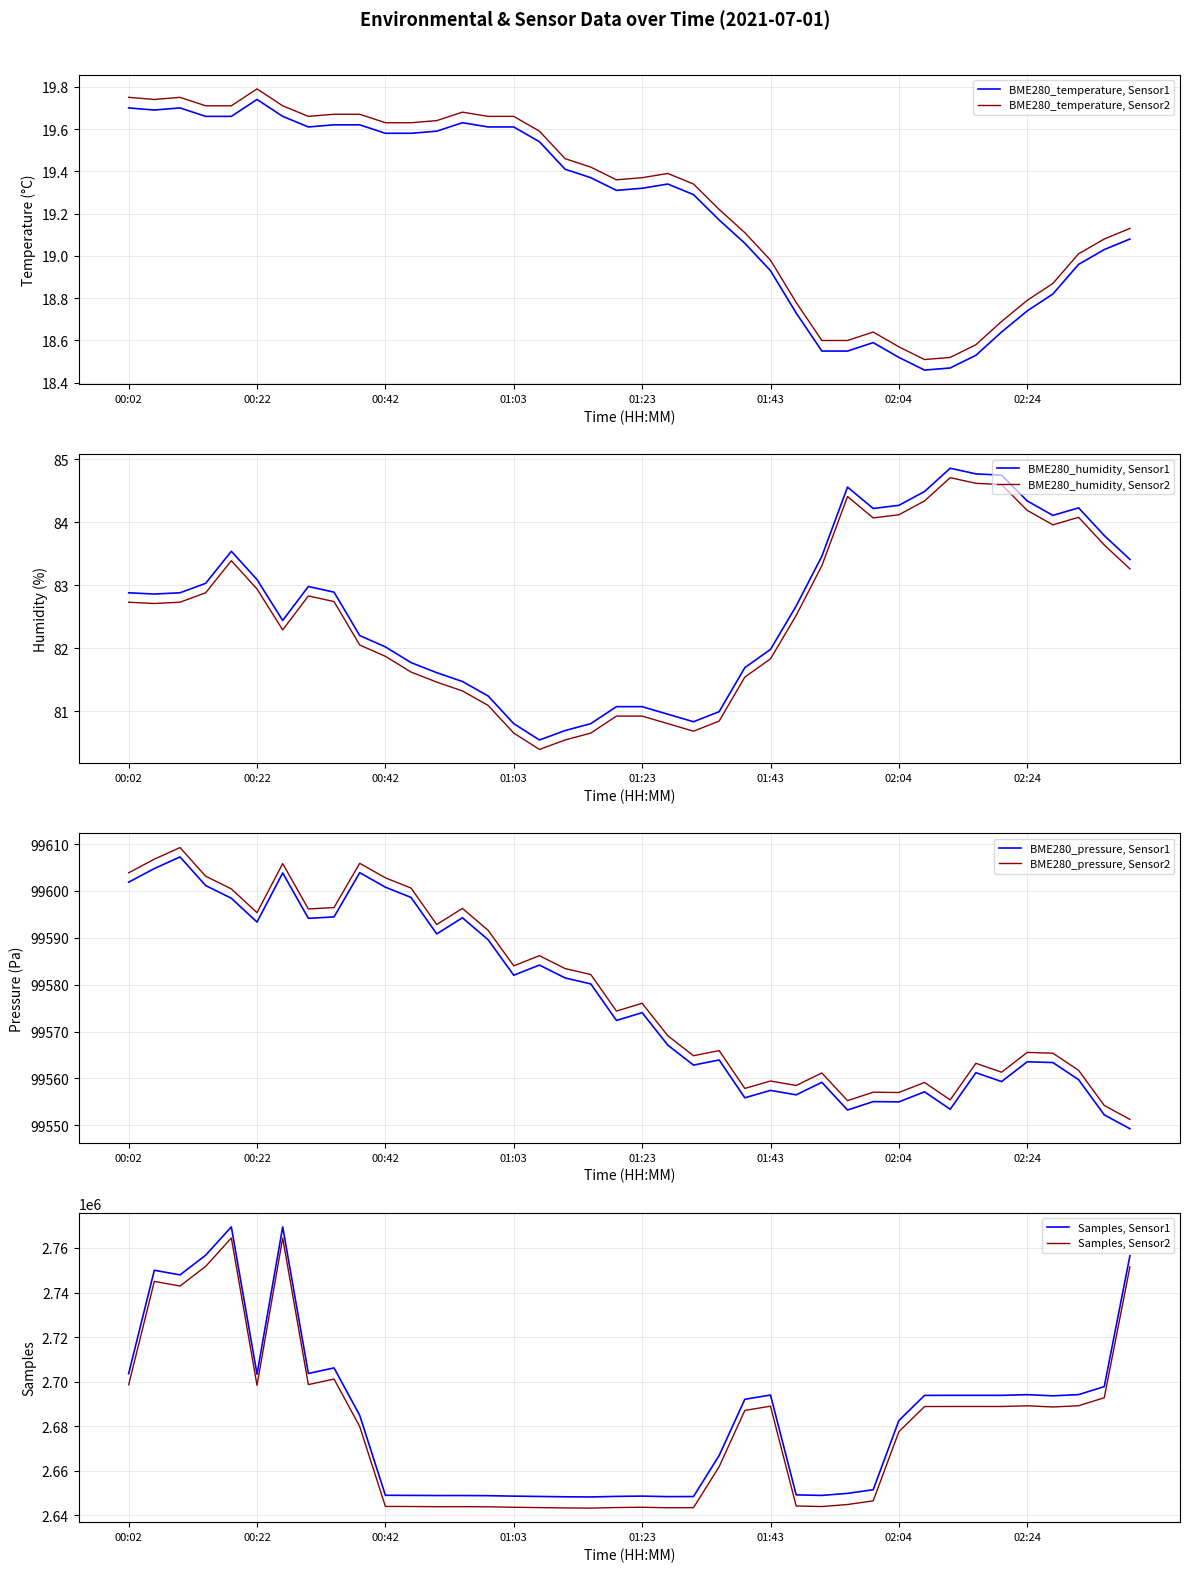

What is the label of the 34th point from the right?

00:26